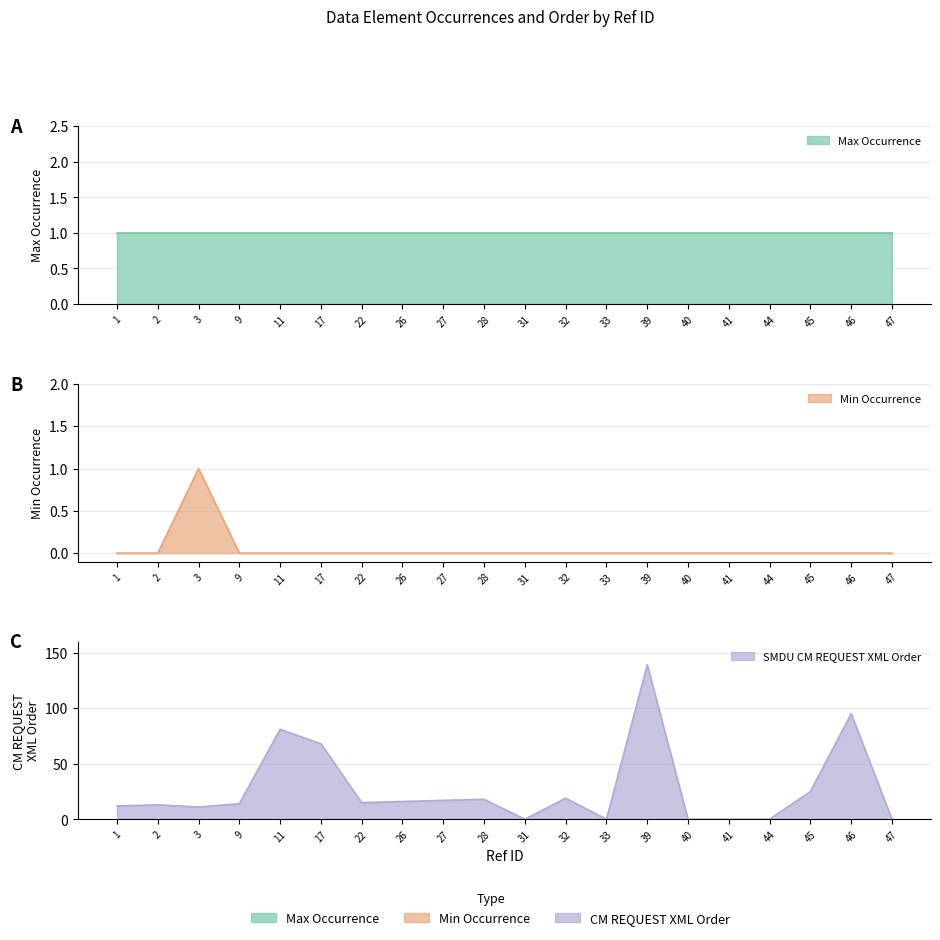

Where is Min Occurrence nearest to the value 0?

1